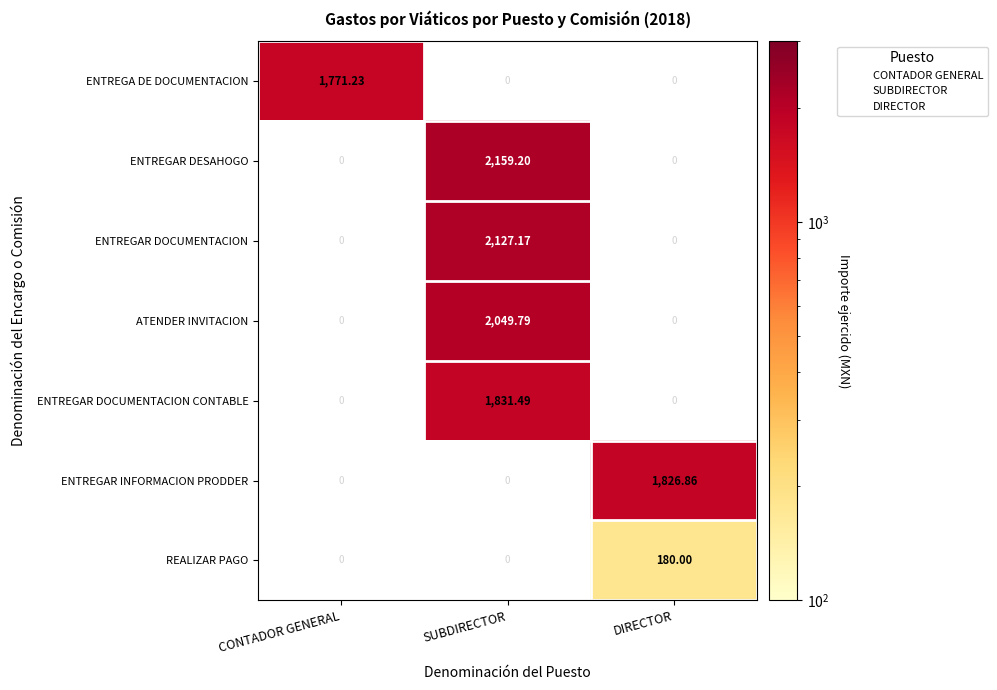

Which label corresponds to the largest value in the chart?

SUBDIRECTOR